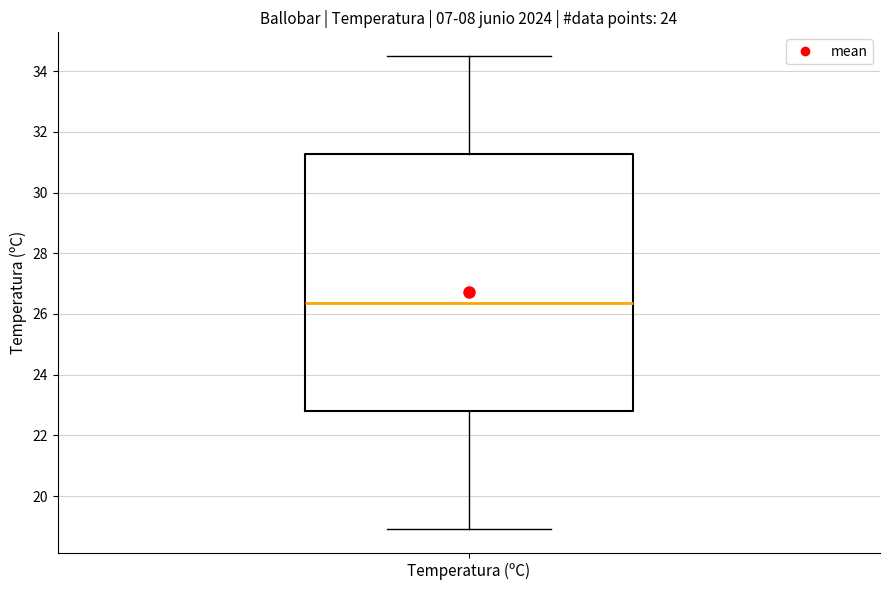

Read this box plot against the y-axis: the position of the median line, the range covered by the box, and the ends of both whiskers. The values are not printed on the chart, so give them approximately, as read against the axis.

median 26.4, box 22.8 to 31.2, whiskers 19.0 to 34.6